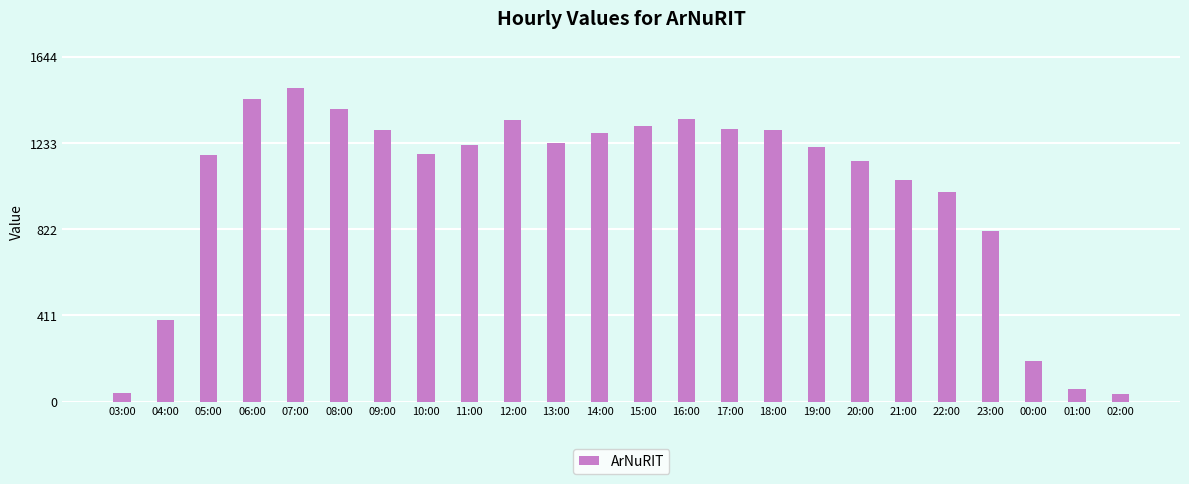

What is the value of the 20th bar from the left?

999